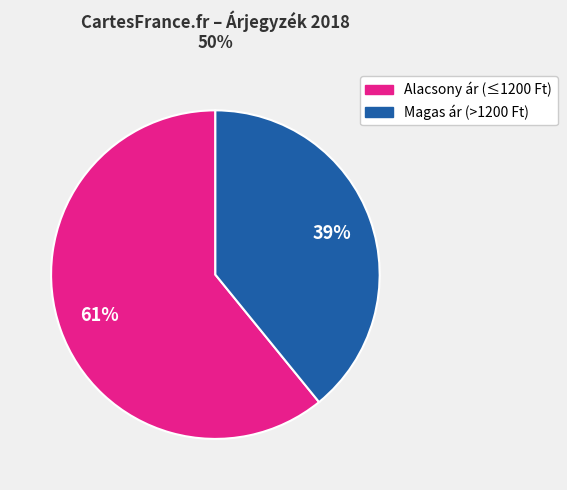

Does any single category account for the majority?

Yes